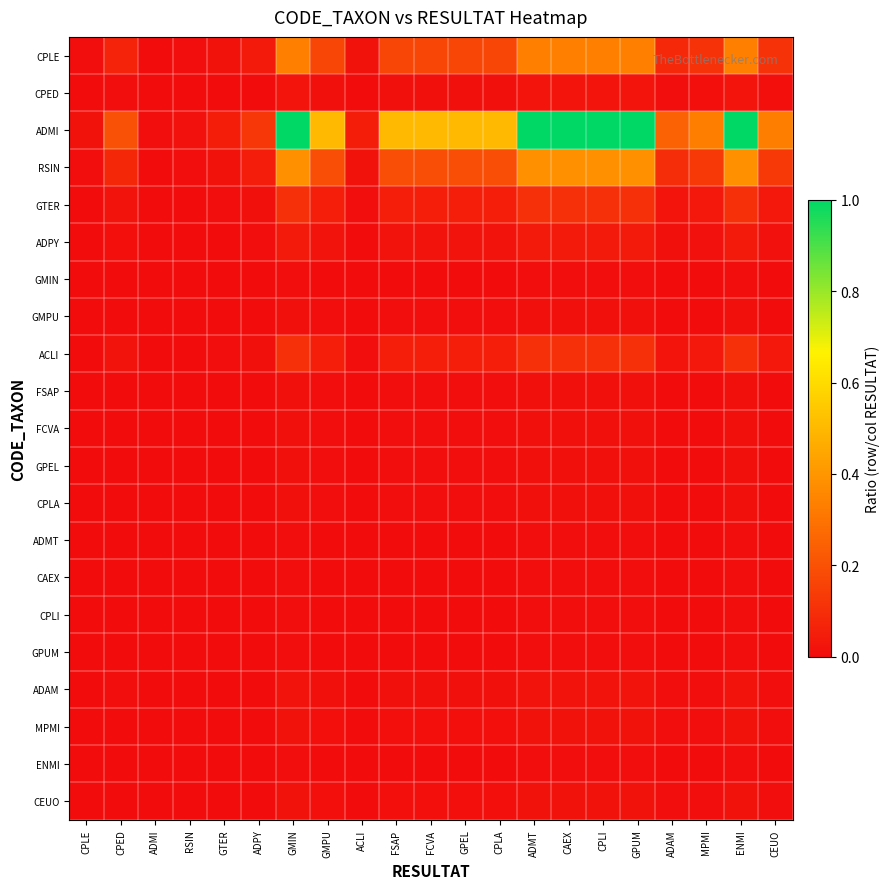

Reading left to right, what are all the values shown in this chart?

CPLE: CPLE=0.0	CPED=0.1	ADMI=0.0	RSIN=0.0	GTER=0.0	ADPY=0.0	GMIN=0.3	GMPU=0.2	ACLI=0.0	FSAP=0.2	FCVA=0.2	GPEL=0.2	CPLA=0.2	ADMT=0.3	CAEX=0.3	CPLI=0.3	GPUM=0.3	ADAM=0.1	MPMI=0.1	ENMI=0.3	CEUO=0.1
CPED: CPLE=0.0	CPED=0.0	ADMI=0.0	RSIN=0.0	GTER=0.0	ADPY=0.0	GMIN=0.0	GMPU=0.0	ACLI=0.0	FSAP=0.0	FCVA=0.0	GPEL=0.0	CPLA=0.0	ADMT=0.0	CAEX=0.0	CPLI=0.0	GPUM=0.0	ADAM=0.0	MPMI=0.0	ENMI=0.0	CEUO=0.0
ADMI: CPLE=0.0	CPED=0.2	ADMI=0.0	RSIN=0.0	GTER=0.1	ADPY=0.1	GMIN=1.0	GMPU=0.5	ACLI=0.1	FSAP=0.5	FCVA=0.5	GPEL=0.5	CPLA=0.5	ADMT=1.0	CAEX=1.0	CPLI=1.0	GPUM=1.0	ADAM=0.3	MPMI=0.3	ENMI=1.0	CEUO=0.3
RSIN: CPLE=0.0	CPED=0.1	ADMI=0.0	RSIN=0.0	GTER=0.0	ADPY=0.0	GMIN=0.4	GMPU=0.2	ACLI=0.0	FSAP=0.2	FCVA=0.2	GPEL=0.2	CPLA=0.2	ADMT=0.4	CAEX=0.4	CPLI=0.4	GPUM=0.4	ADAM=0.1	MPMI=0.1	ENMI=0.4	CEUO=0.1
GTER: CPLE=0.0	CPED=0.0	ADMI=0.0	RSIN=0.0	GTER=0.0	ADPY=0.0	GMIN=0.1	GMPU=0.1	ACLI=0.0	FSAP=0.1	FCVA=0.1	GPEL=0.1	CPLA=0.1	ADMT=0.1	CAEX=0.1	CPLI=0.1	GPUM=0.1	ADAM=0.0	MPMI=0.0	ENMI=0.1	CEUO=0.0
ADPY: CPLE=0.0	CPED=0.0	ADMI=0.0	RSIN=0.0	GTER=0.0	ADPY=0.0	GMIN=0.0	GMPU=0.0	ACLI=0.0	FSAP=0.0	FCVA=0.0	GPEL=0.0	CPLA=0.0	ADMT=0.0	CAEX=0.0	CPLI=0.0	GPUM=0.0	ADAM=0.0	MPMI=0.0	ENMI=0.0	CEUO=0.0
GMIN: CPLE=0.0	CPED=0.0	ADMI=0.0	RSIN=0.0	GTER=0.0	ADPY=0.0	GMIN=0.0	GMPU=0.0	ACLI=0.0	FSAP=0.0	FCVA=0.0	GPEL=0.0	CPLA=0.0	ADMT=0.0	CAEX=0.0	CPLI=0.0	GPUM=0.0	ADAM=0.0	MPMI=0.0	ENMI=0.0	CEUO=0.0
GMPU: CPLE=0.0	CPED=0.0	ADMI=0.0	RSIN=0.0	GTER=0.0	ADPY=0.0	GMIN=0.0	GMPU=0.0	ACLI=0.0	FSAP=0.0	FCVA=0.0	GPEL=0.0	CPLA=0.0	ADMT=0.0	CAEX=0.0	CPLI=0.0	GPUM=0.0	ADAM=0.0	MPMI=0.0	ENMI=0.0	CEUO=0.0
ACLI: CPLE=0.0	CPED=0.0	ADMI=0.0	RSIN=0.0	GTER=0.0	ADPY=0.0	GMIN=0.1	GMPU=0.1	ACLI=0.0	FSAP=0.1	FCVA=0.1	GPEL=0.1	CPLA=0.1	ADMT=0.1	CAEX=0.1	CPLI=0.1	GPUM=0.1	ADAM=0.0	MPMI=0.0	ENMI=0.1	CEUO=0.0
FSAP: CPLE=0.0	CPED=0.0	ADMI=0.0	RSIN=0.0	GTER=0.0	ADPY=0.0	GMIN=0.0	GMPU=0.0	ACLI=0.0	FSAP=0.0	FCVA=0.0	GPEL=0.0	CPLA=0.0	ADMT=0.0	CAEX=0.0	CPLI=0.0	GPUM=0.0	ADAM=0.0	MPMI=0.0	ENMI=0.0	CEUO=0.0
FCVA: CPLE=0.0	CPED=0.0	ADMI=0.0	RSIN=0.0	GTER=0.0	ADPY=0.0	GMIN=0.0	GMPU=0.0	ACLI=0.0	FSAP=0.0	FCVA=0.0	GPEL=0.0	CPLA=0.0	ADMT=0.0	CAEX=0.0	CPLI=0.0	GPUM=0.0	ADAM=0.0	MPMI=0.0	ENMI=0.0	CEUO=0.0
GPEL: CPLE=0.0	CPED=0.0	ADMI=0.0	RSIN=0.0	GTER=0.0	ADPY=0.0	GMIN=0.0	GMPU=0.0	ACLI=0.0	FSAP=0.0	FCVA=0.0	GPEL=0.0	CPLA=0.0	ADMT=0.0	CAEX=0.0	CPLI=0.0	GPUM=0.0	ADAM=0.0	MPMI=0.0	ENMI=0.0	CEUO=0.0
CPLA: CPLE=0.0	CPED=0.0	ADMI=0.0	RSIN=0.0	GTER=0.0	ADPY=0.0	GMIN=0.0	GMPU=0.0	ACLI=0.0	FSAP=0.0	FCVA=0.0	GPEL=0.0	CPLA=0.0	ADMT=0.0	CAEX=0.0	CPLI=0.0	GPUM=0.0	ADAM=0.0	MPMI=0.0	ENMI=0.0	CEUO=0.0
ADMT: CPLE=0.0	CPED=0.0	ADMI=0.0	RSIN=0.0	GTER=0.0	ADPY=0.0	GMIN=0.0	GMPU=0.0	ACLI=0.0	FSAP=0.0	FCVA=0.0	GPEL=0.0	CPLA=0.0	ADMT=0.0	CAEX=0.0	CPLI=0.0	GPUM=0.0	ADAM=0.0	MPMI=0.0	ENMI=0.0	CEUO=0.0
CAEX: CPLE=0.0	CPED=0.0	ADMI=0.0	RSIN=0.0	GTER=0.0	ADPY=0.0	GMIN=0.0	GMPU=0.0	ACLI=0.0	FSAP=0.0	FCVA=0.0	GPEL=0.0	CPLA=0.0	ADMT=0.0	CAEX=0.0	CPLI=0.0	GPUM=0.0	ADAM=0.0	MPMI=0.0	ENMI=0.0	CEUO=0.0
CPLI: CPLE=0.0	CPED=0.0	ADMI=0.0	RSIN=0.0	GTER=0.0	ADPY=0.0	GMIN=0.0	GMPU=0.0	ACLI=0.0	FSAP=0.0	FCVA=0.0	GPEL=0.0	CPLA=0.0	ADMT=0.0	CAEX=0.0	CPLI=0.0	GPUM=0.0	ADAM=0.0	MPMI=0.0	ENMI=0.0	CEUO=0.0
GPUM: CPLE=0.0	CPED=0.0	ADMI=0.0	RSIN=0.0	GTER=0.0	ADPY=0.0	GMIN=0.0	GMPU=0.0	ACLI=0.0	FSAP=0.0	FCVA=0.0	GPEL=0.0	CPLA=0.0	ADMT=0.0	CAEX=0.0	CPLI=0.0	GPUM=0.0	ADAM=0.0	MPMI=0.0	ENMI=0.0	CEUO=0.0
ADAM: CPLE=0.0	CPED=0.0	ADMI=0.0	RSIN=0.0	GTER=0.0	ADPY=0.0	GMIN=0.0	GMPU=0.0	ACLI=0.0	FSAP=0.0	FCVA=0.0	GPEL=0.0	CPLA=0.0	ADMT=0.0	CAEX=0.0	CPLI=0.0	GPUM=0.0	ADAM=0.0	MPMI=0.0	ENMI=0.0	CEUO=0.0
MPMI: CPLE=0.0	CPED=0.0	ADMI=0.0	RSIN=0.0	GTER=0.0	ADPY=0.0	GMIN=0.0	GMPU=0.0	ACLI=0.0	FSAP=0.0	FCVA=0.0	GPEL=0.0	CPLA=0.0	ADMT=0.0	CAEX=0.0	CPLI=0.0	GPUM=0.0	ADAM=0.0	MPMI=0.0	ENMI=0.0	CEUO=0.0
ENMI: CPLE=0.0	CPED=0.0	ADMI=0.0	RSIN=0.0	GTER=0.0	ADPY=0.0	GMIN=0.0	GMPU=0.0	ACLI=0.0	FSAP=0.0	FCVA=0.0	GPEL=0.0	CPLA=0.0	ADMT=0.0	CAEX=0.0	CPLI=0.0	GPUM=0.0	ADAM=0.0	MPMI=0.0	ENMI=0.0	CEUO=0.0
CEUO: CPLE=0.0	CPED=0.0	ADMI=0.0	RSIN=0.0	GTER=0.0	ADPY=0.0	GMIN=0.0	GMPU=0.0	ACLI=0.0	FSAP=0.0	FCVA=0.0	GPEL=0.0	CPLA=0.0	ADMT=0.0	CAEX=0.0	CPLI=0.0	GPUM=0.0	ADAM=0.0	MPMI=0.0	ENMI=0.0	CEUO=0.0